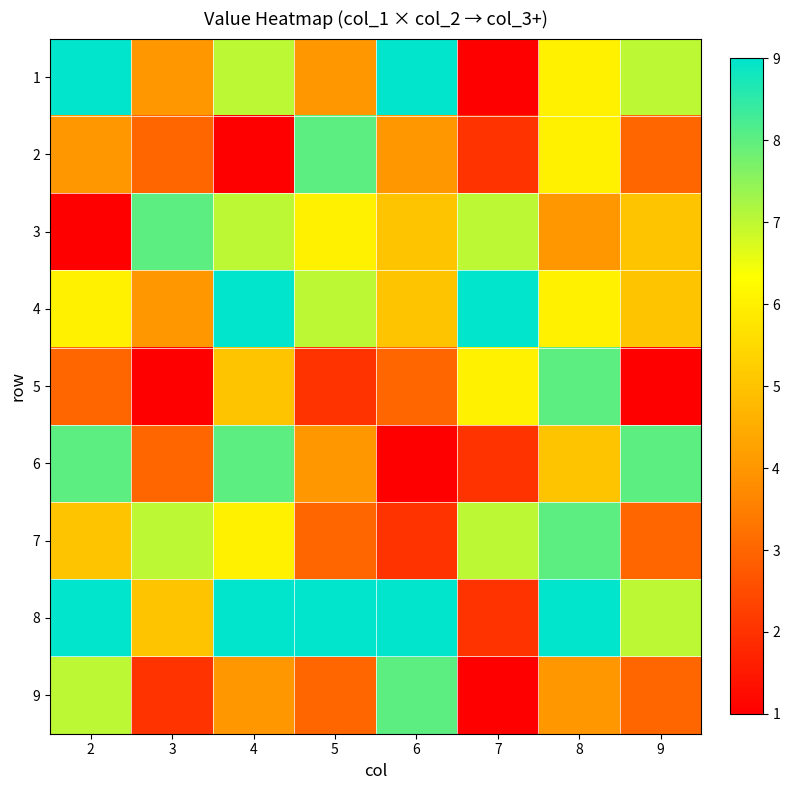

At how many categories does at least one series exceed 4?

8